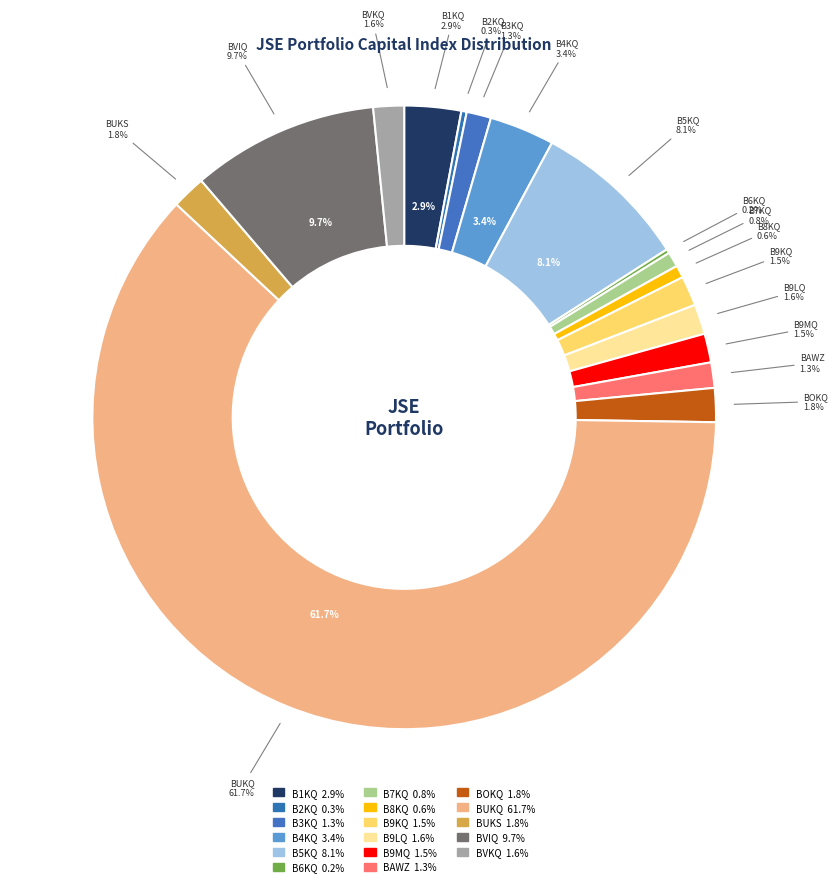

How much of the chart is everything except BVIQ?

90.3%